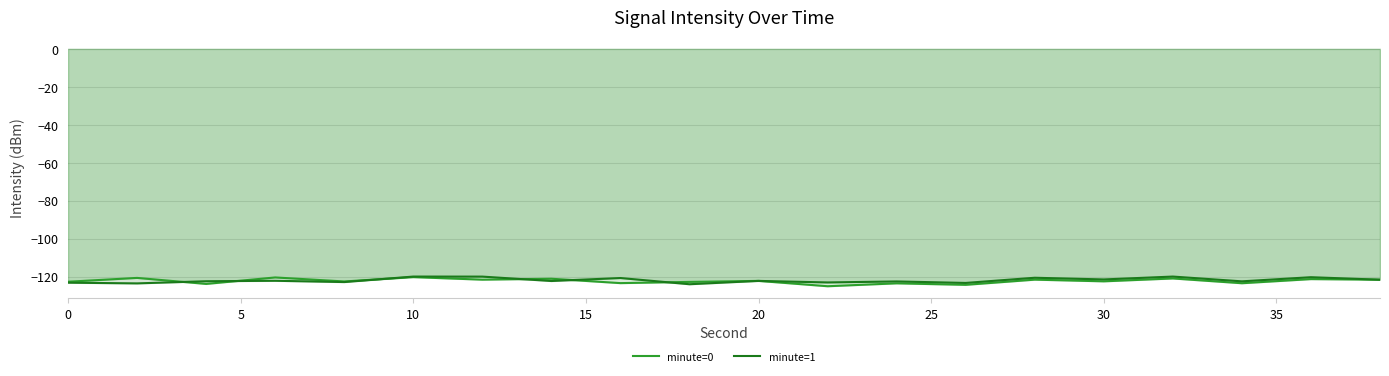

How many intersections are there between minute=0 and minute=1?

6